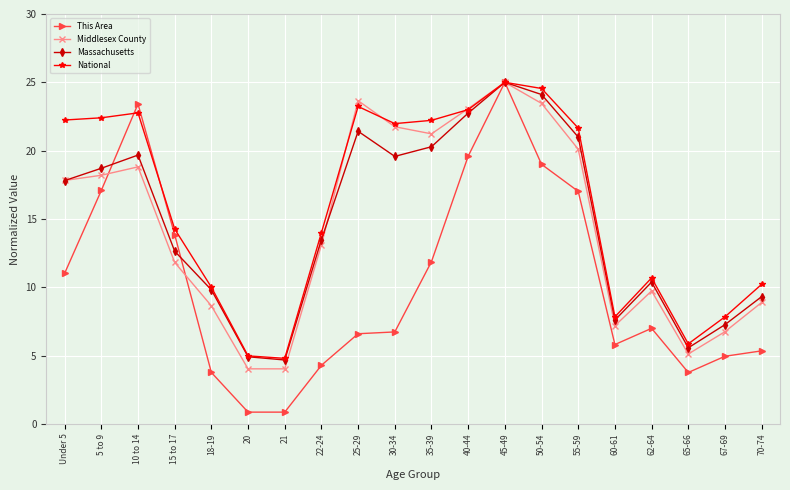

Which category has the highest value in the Middlesex County series?

45-49